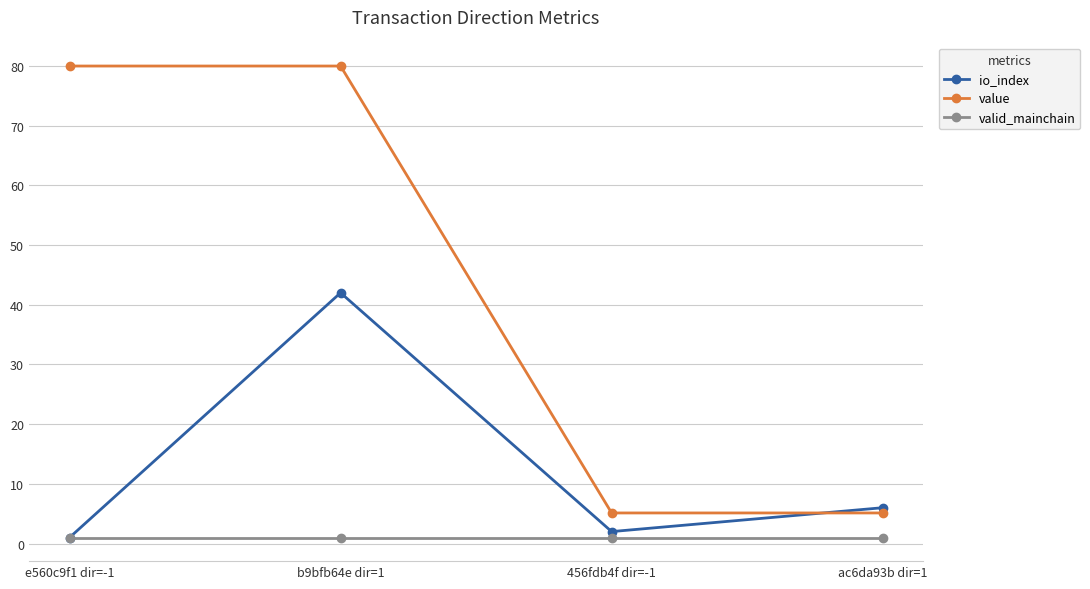

True or false: valid_mainchain has more than 1 interior local peaks.

False